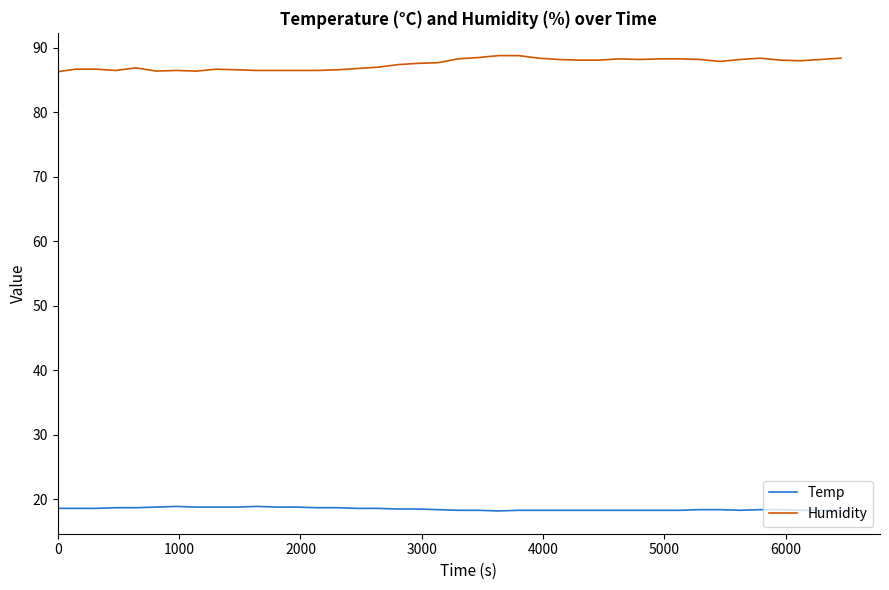

What is the highest value of the Humidity series?

88.8